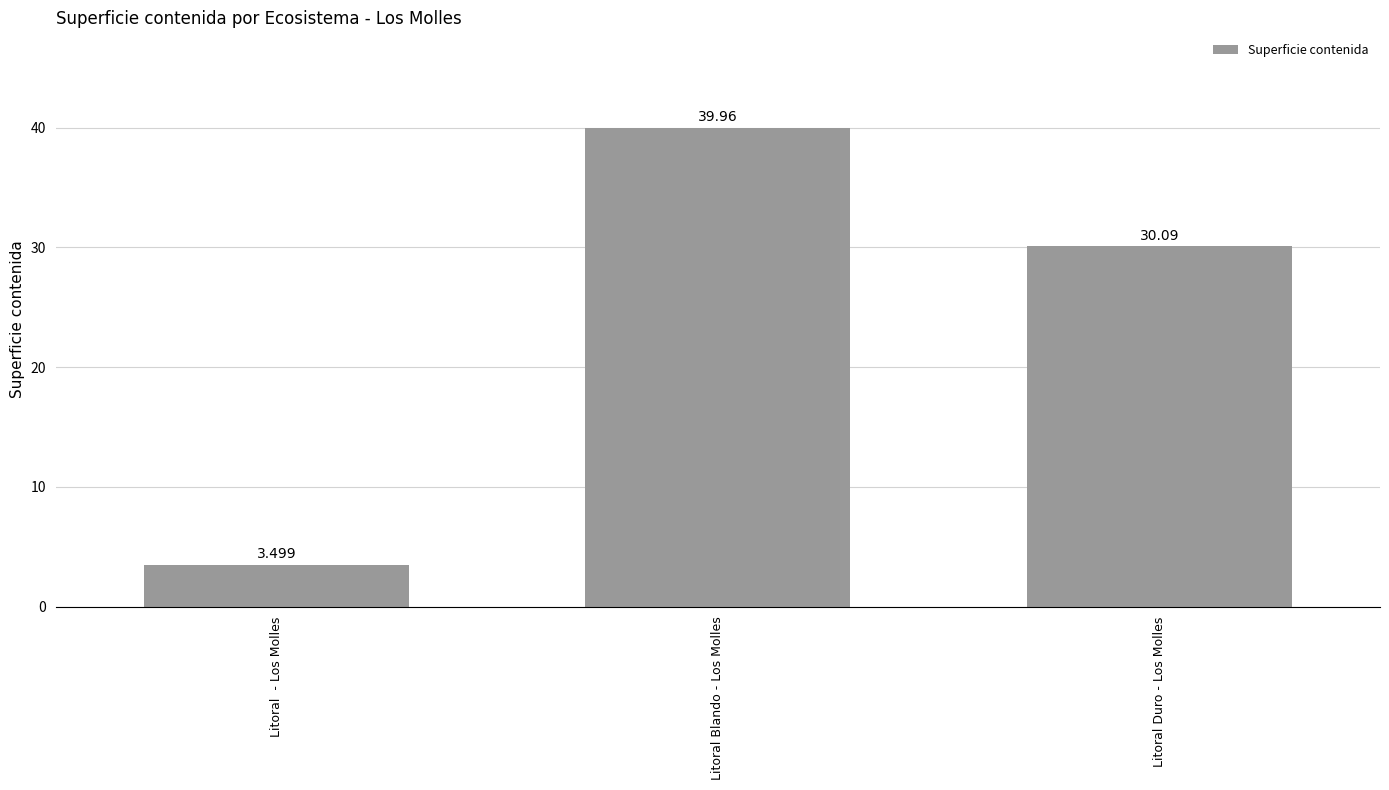

What is the label of the 2nd bar from the right?

Litoral Blando - Los Molles